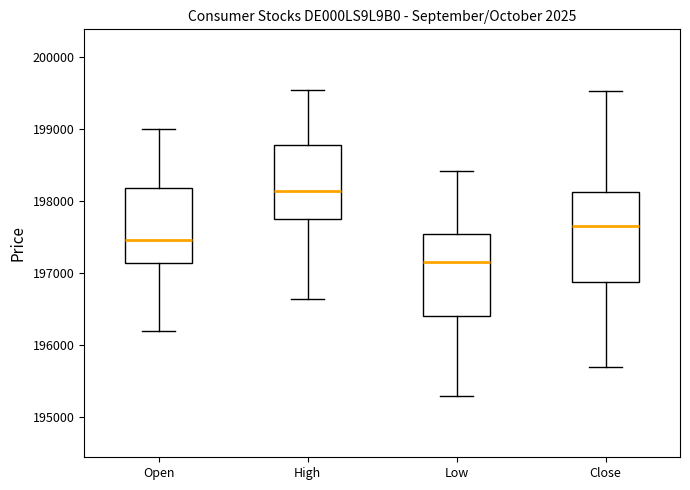

Reading left to right, read every box against the y-axis: the position of its median line, the range the box covers, and the ends of its whiskers. The values are not printed on the chart, so give them approximately, as read against the axis.

Open: median 197500, box 197100 to 198200, whiskers 196200 to 199000
High: median 198100, box 197700 to 198800, whiskers 196600 to 199500
Low: median 197200, box 196400 to 197500, whiskers 195300 to 198400
Close: median 197700, box 196900 to 198100, whiskers 195700 to 199500